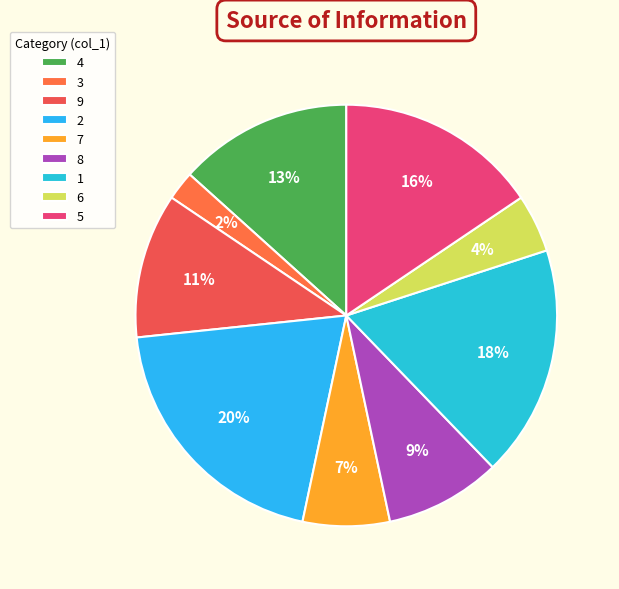

Is there any slice that represents more than half of the pie?

No